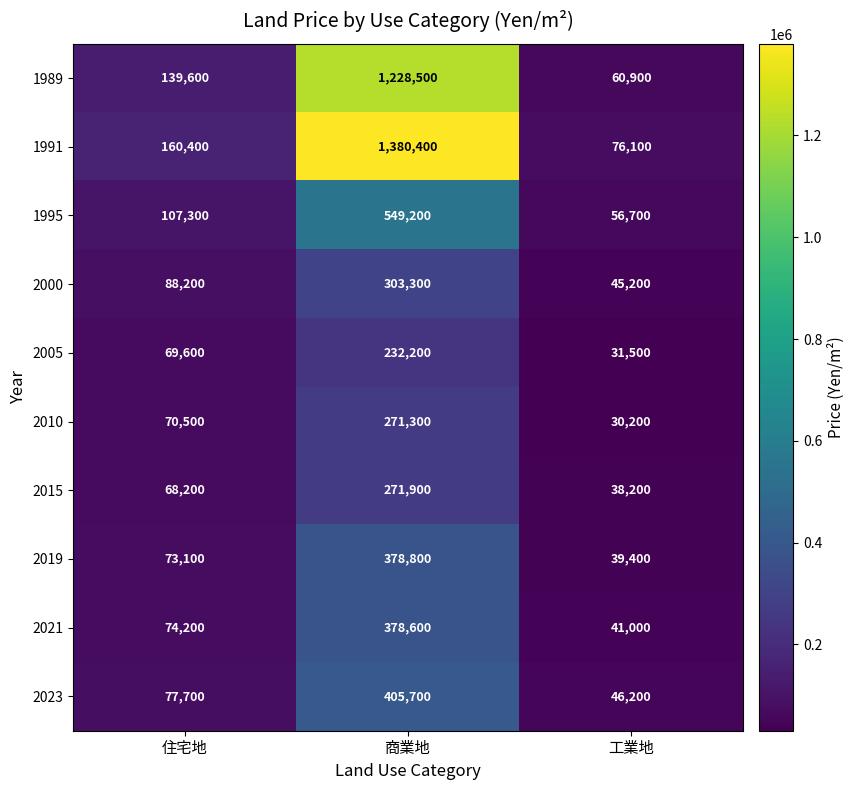

What is the spread (max minus min) of values at 商業地?

1148200